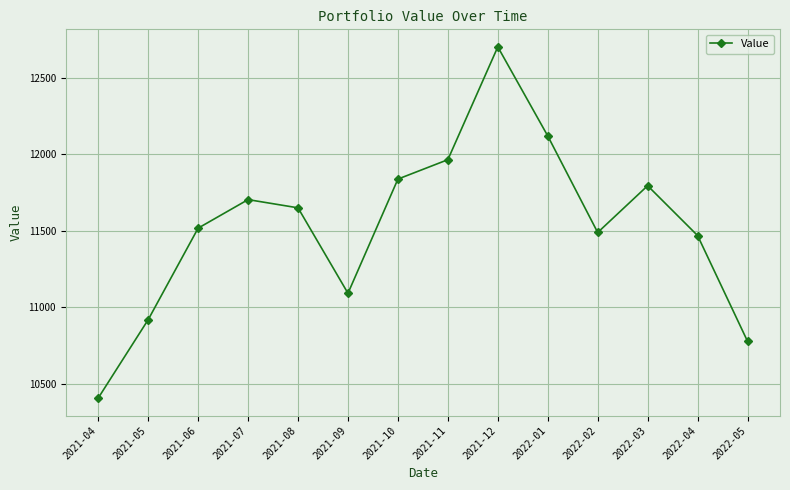

Is this an area chart (filled region under the line)?

No